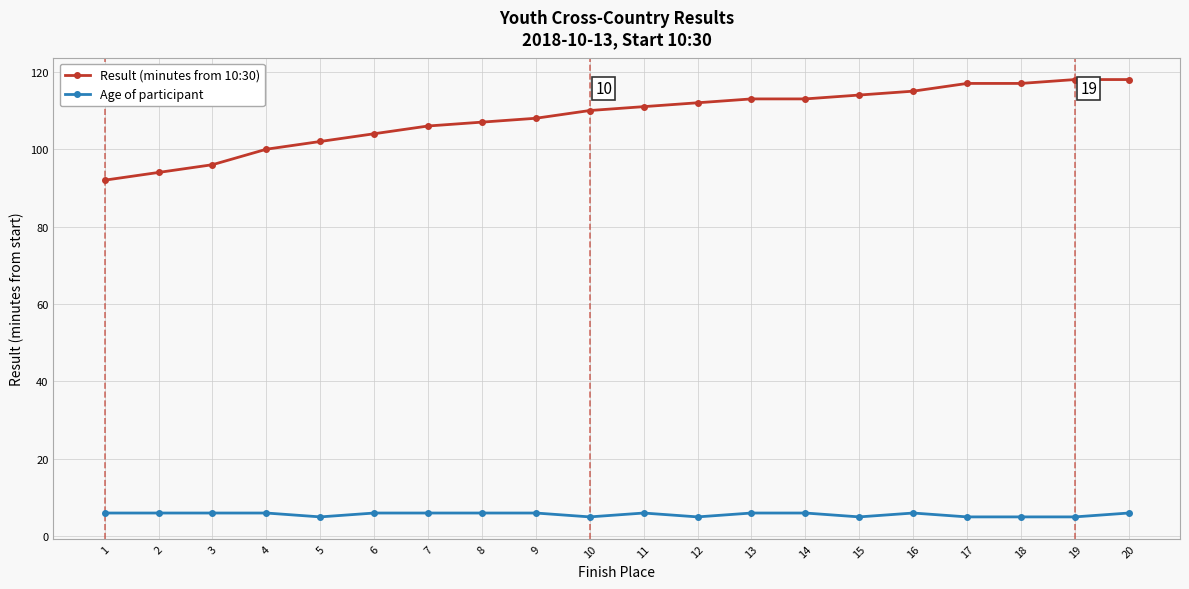

What is the difference between the highest and lowest values at 7?

100